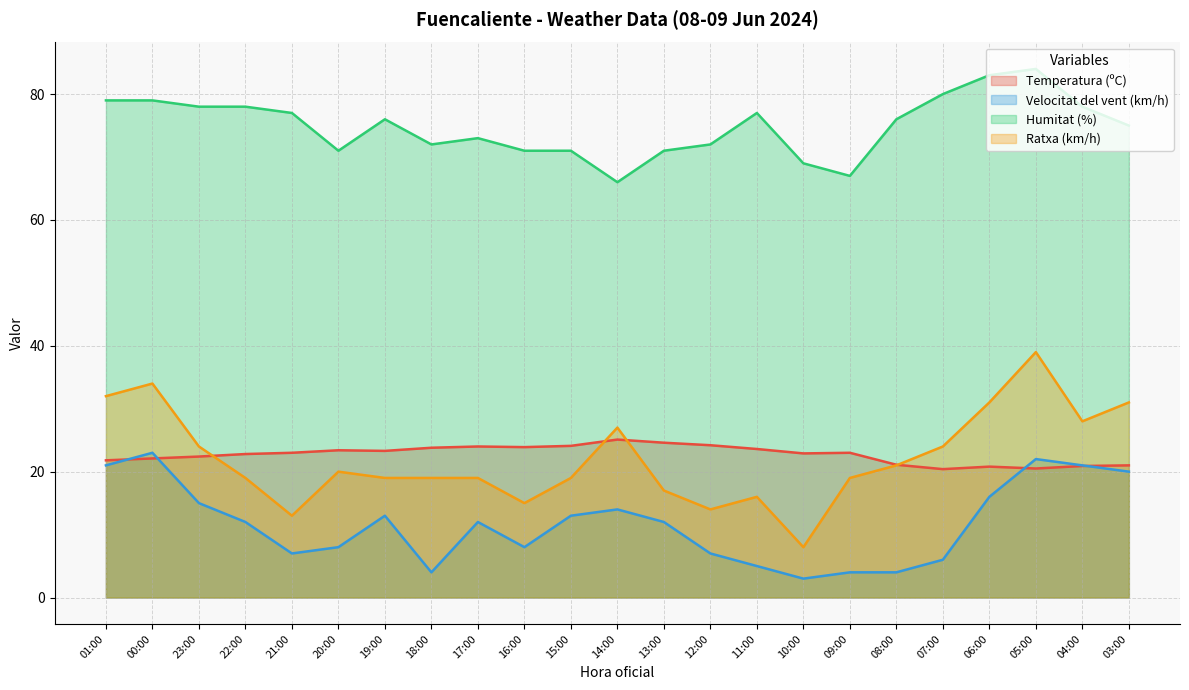

What is the label of the 21st point from the right?

23:00